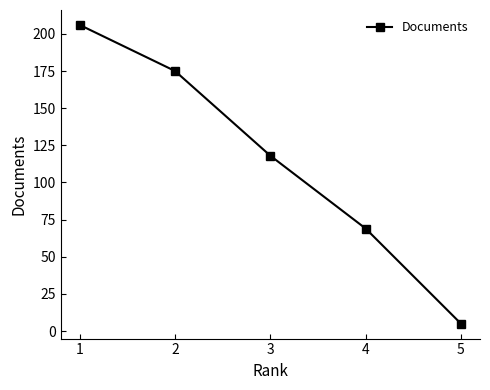

Does the chart have visible grid lines?

No